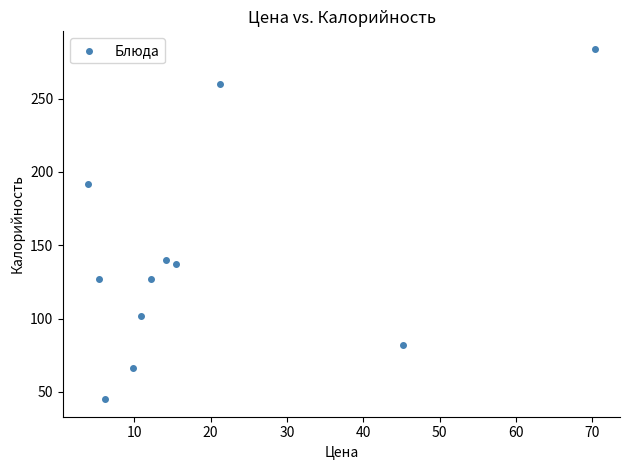

What is the range of Y values (max minus min)?

239